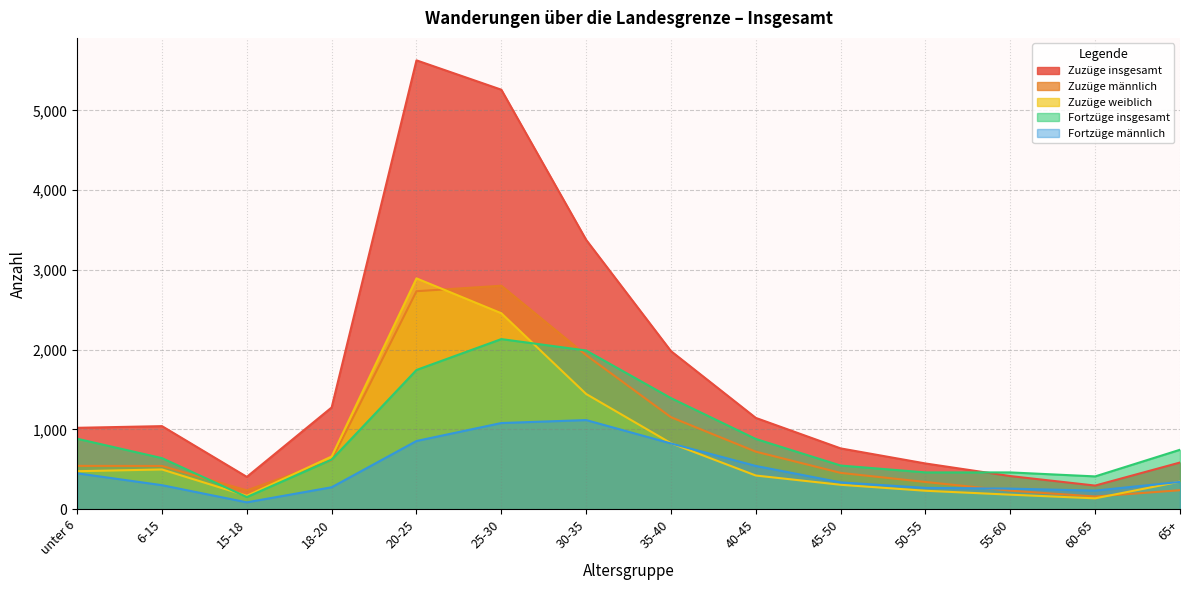

True or false: Zuzüge männlich and Zuzüge insgesamt intersect in this chart.

False